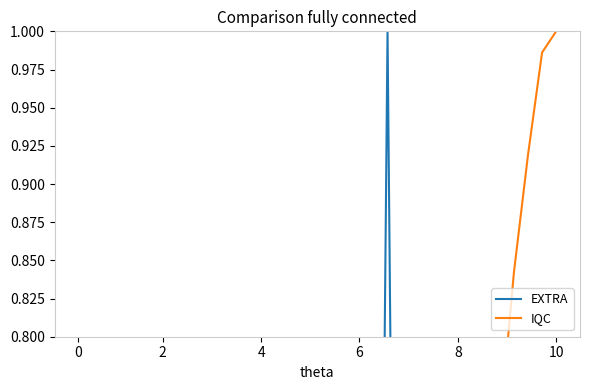

At which category is the sum across all series the highest?

22